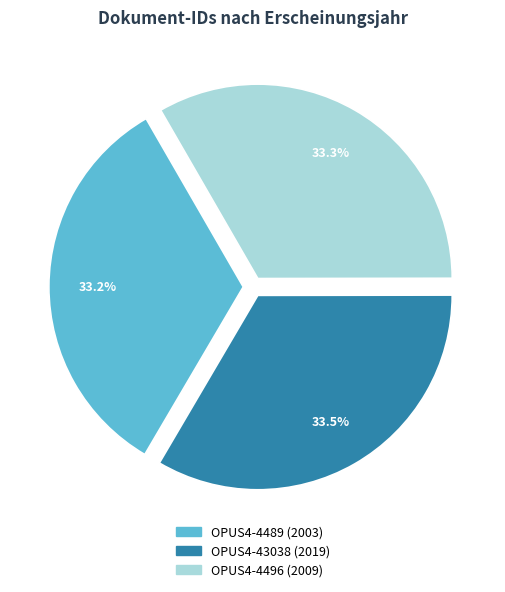

Is OPUS4-4489 (2003) the majority of the pie?

No